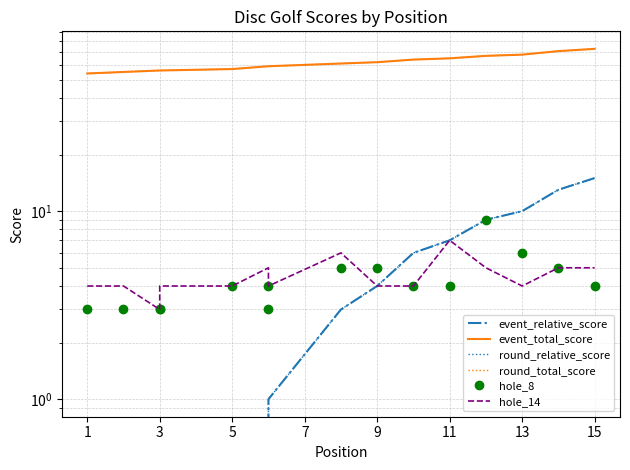

What is the difference between the maximum and minimum values in the event_relative_score series?

19